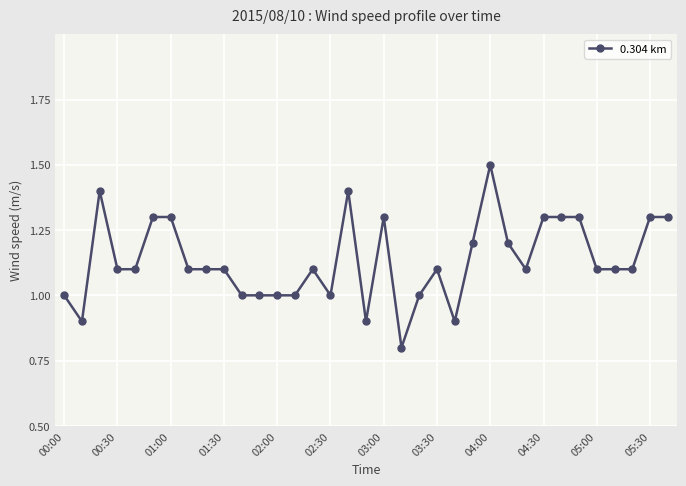

What is the smallest value displayed?

0.8